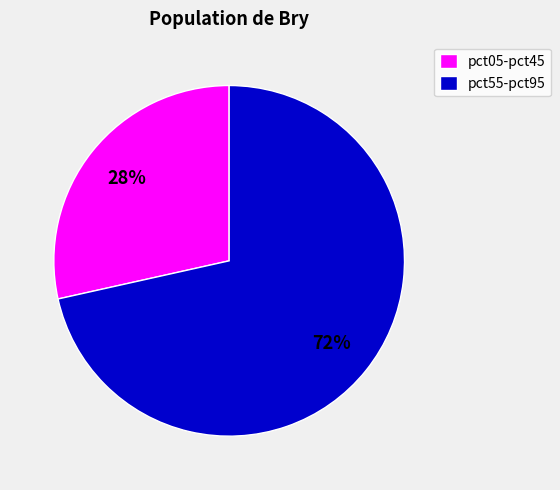

Combined, do pct05-pct45 and pct55-pct95 account for over 50%?

Yes